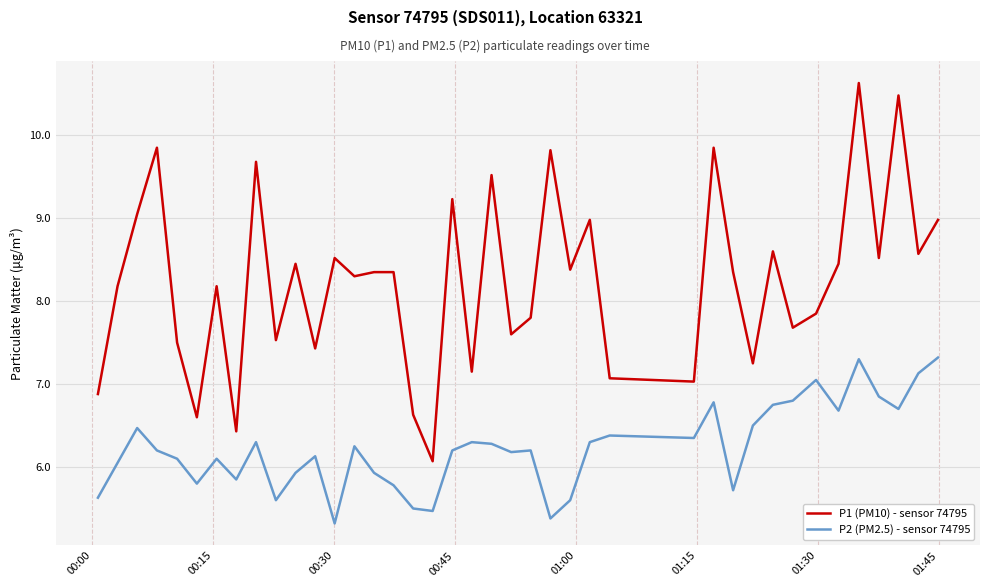

What is the difference between the maximum and minimum values in the P2 (PM2.5) - sensor 74795 series?

2.0